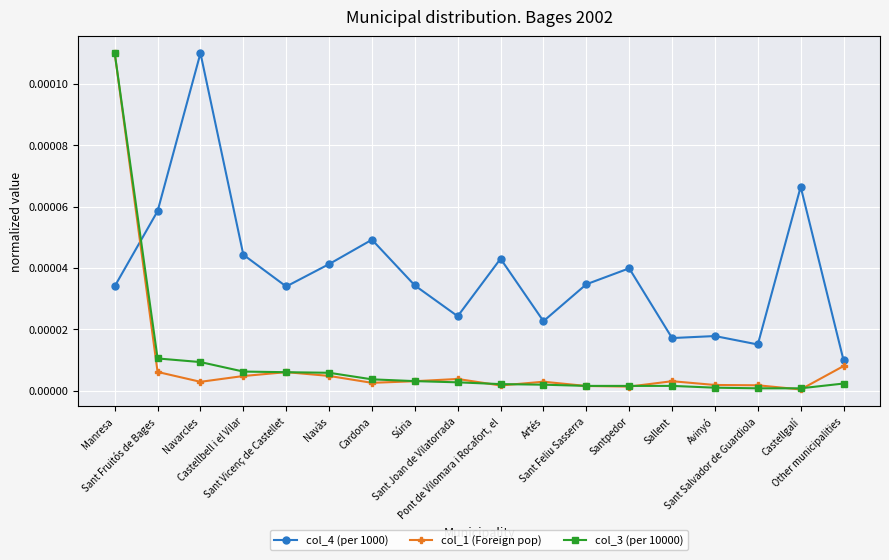

Which series has the largest total across all categories?

col_4 (per 1000)